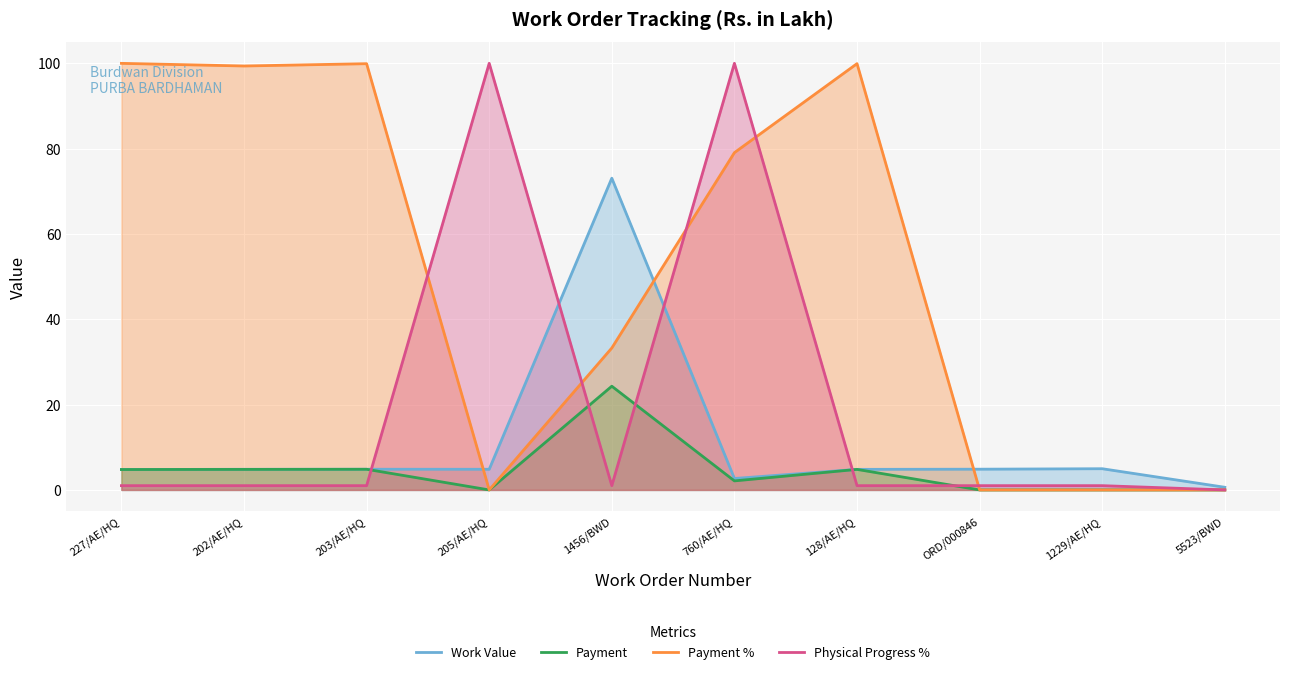

How many data points in Payment % are above 79?

5